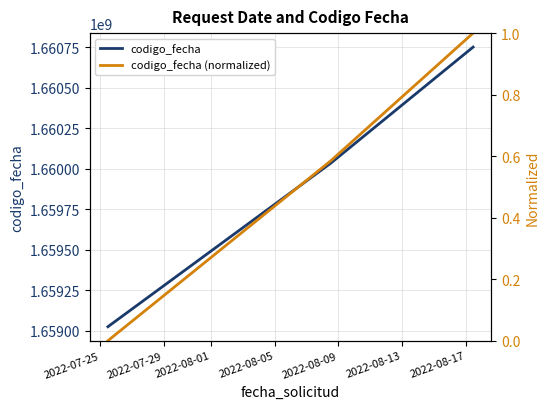

How many lines are shown in the chart?

2